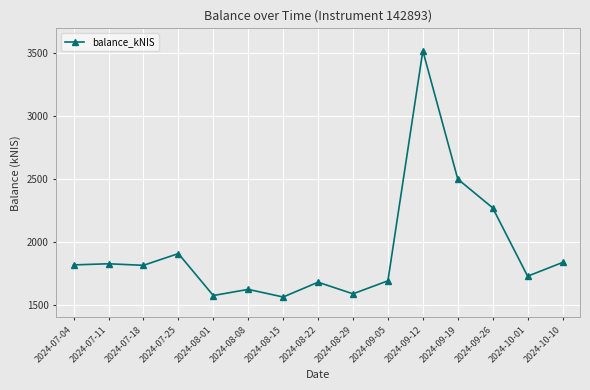

How many data points does each series have?

15